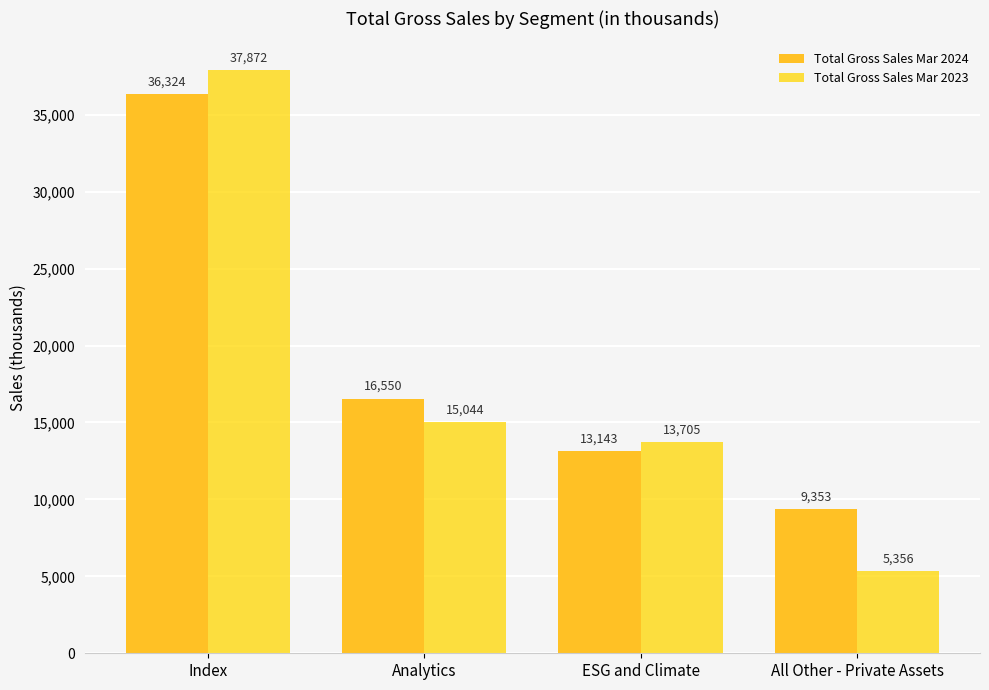

Which category has the highest value in the Total Gross Sales Mar 2023 series?

Index